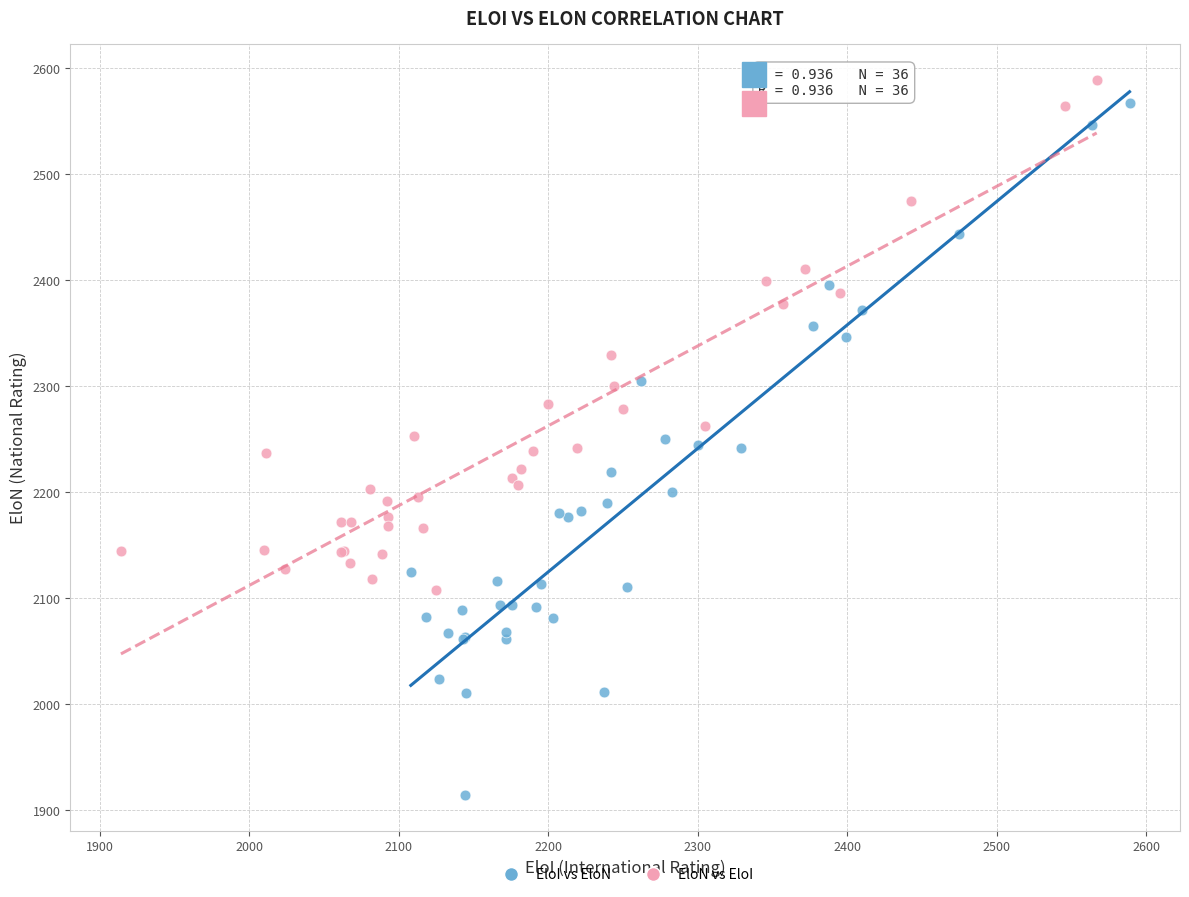

Which series reaches the minimum Y coordinate?

EloI vs EloN